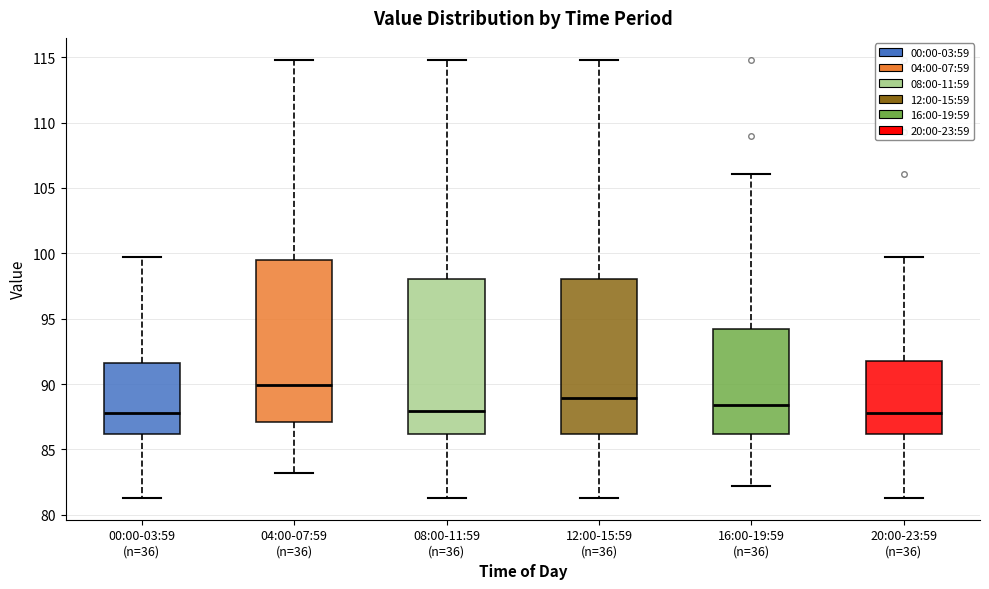

Reading left to right, transcribe this box plot: for each box, give where its median line is, the range the box spans, and where its two whiskers end, as read against the y-axis. The values are not printed on the chart, so give them approximately, as read against the axis.

00:00-03:59 (n=36): median 88.0, box 86.0 to 91.5, whiskers 81.5 to 99.5
04:00-07:59 (n=36): median 90.0, box 87.0 to 99.5, whiskers 83.0 to 115.0
08:00-11:59 (n=36): median 88.0, box 86.0 to 98.0, whiskers 81.5 to 115.0
12:00-15:59 (n=36): median 89.0, box 86.0 to 98.0, whiskers 81.5 to 115.0
16:00-19:59 (n=36): median 88.5, box 86.0 to 94.0, whiskers 82.0 to 106.0
20:00-23:59 (n=36): median 88.0, box 86.0 to 92.0, whiskers 81.5 to 99.5